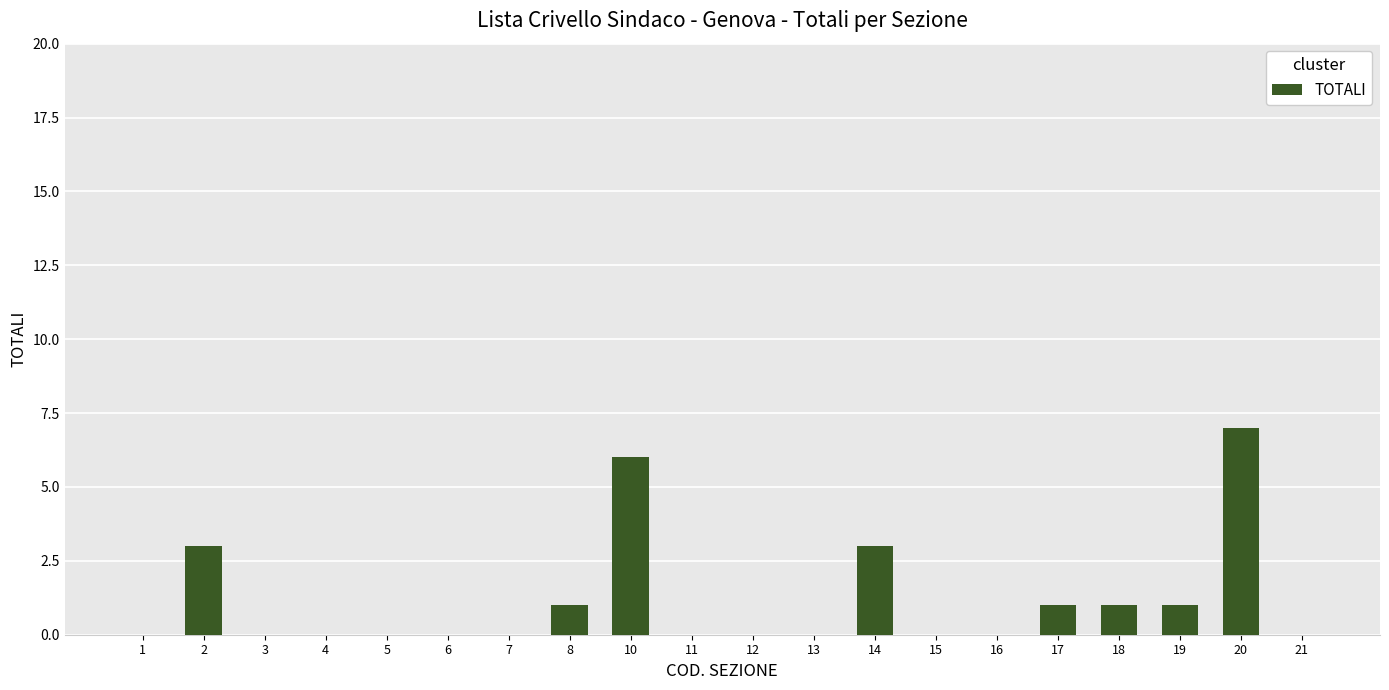

At which category does the chart reach its peak across all series?

20